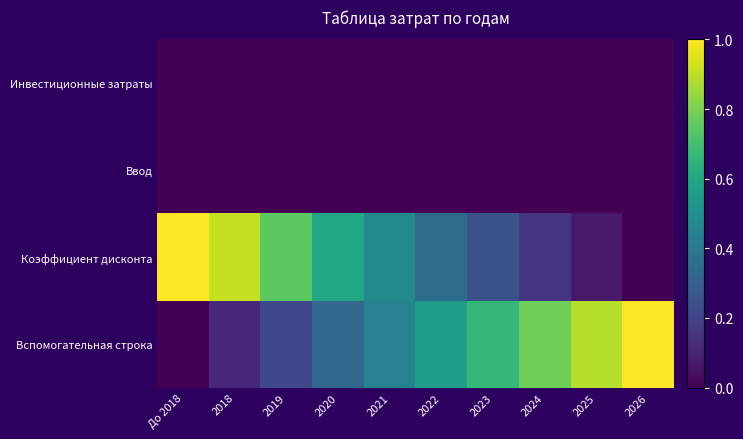

How many data points does each series have?

10